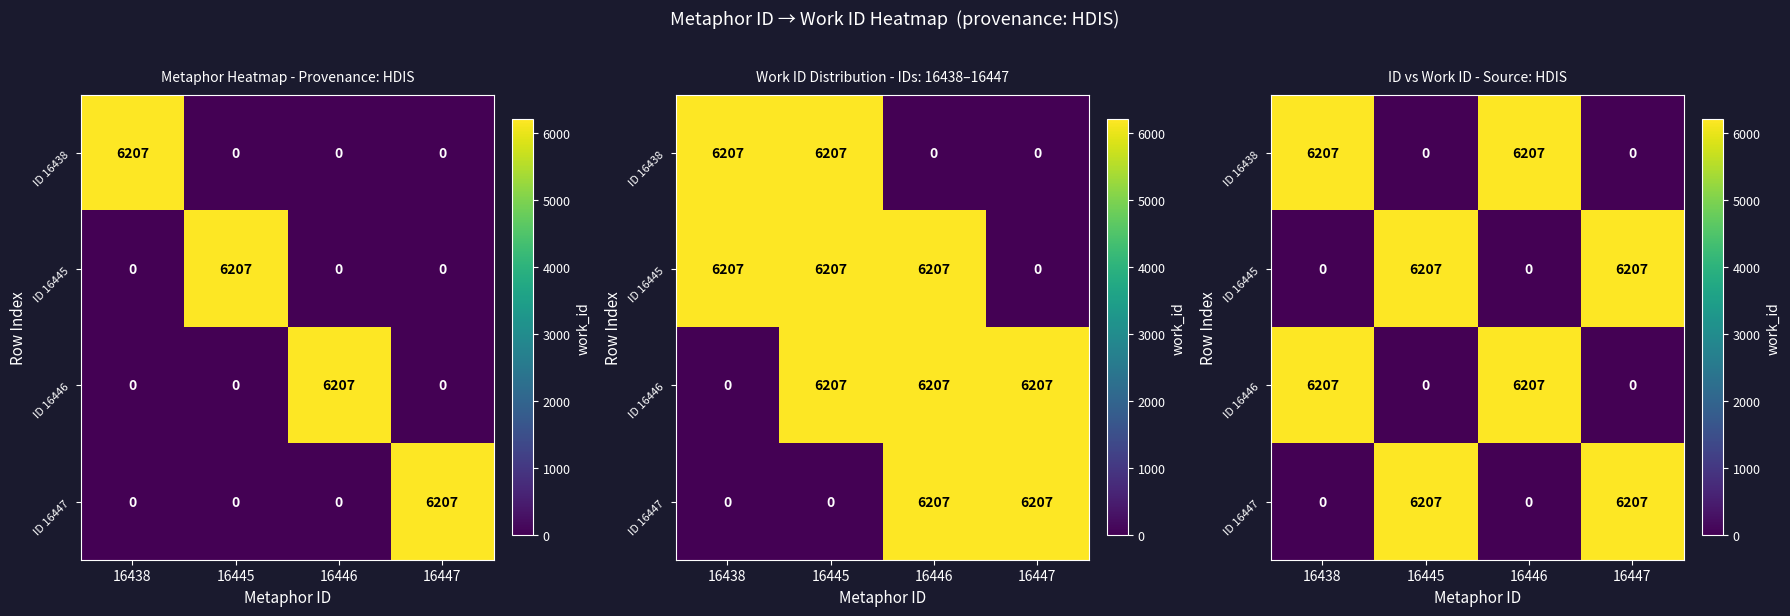

What is the sum of the ID 16446 values at 16446 and 16445?

6207